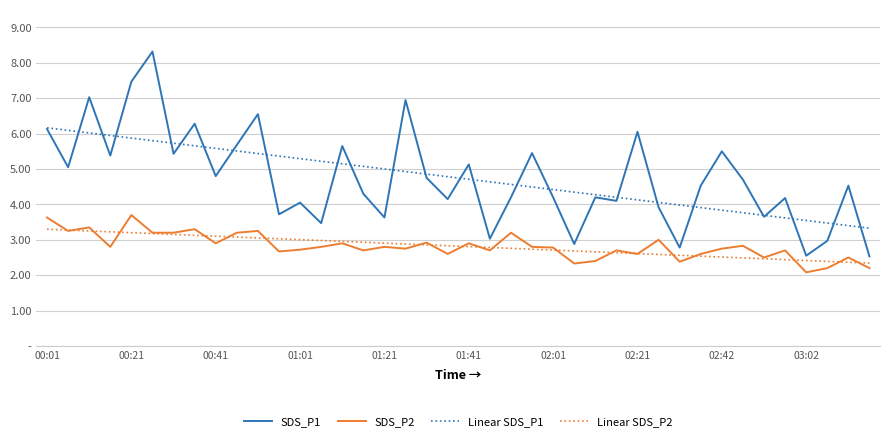

What are all the series names shown in the legend?

SDS_P1, SDS_P2, Linear SDS_P1, Linear SDS_P2